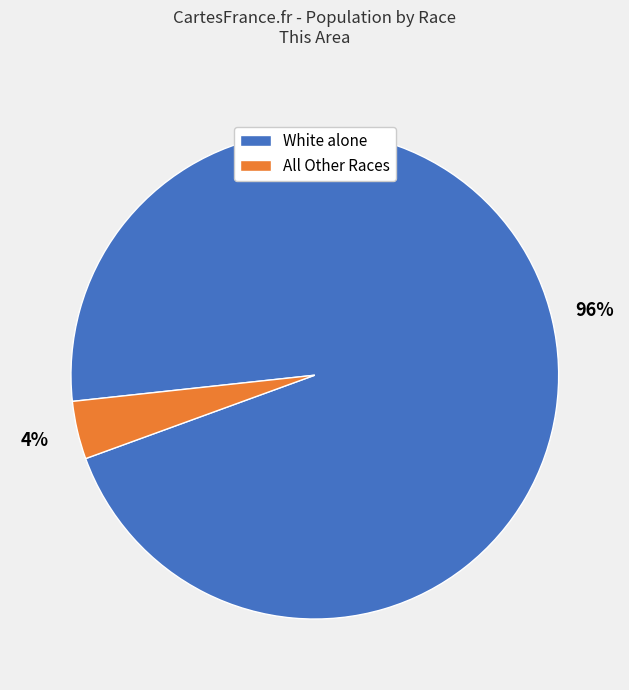

Combined, do All Other Races and White alone account for over 50%?

Yes